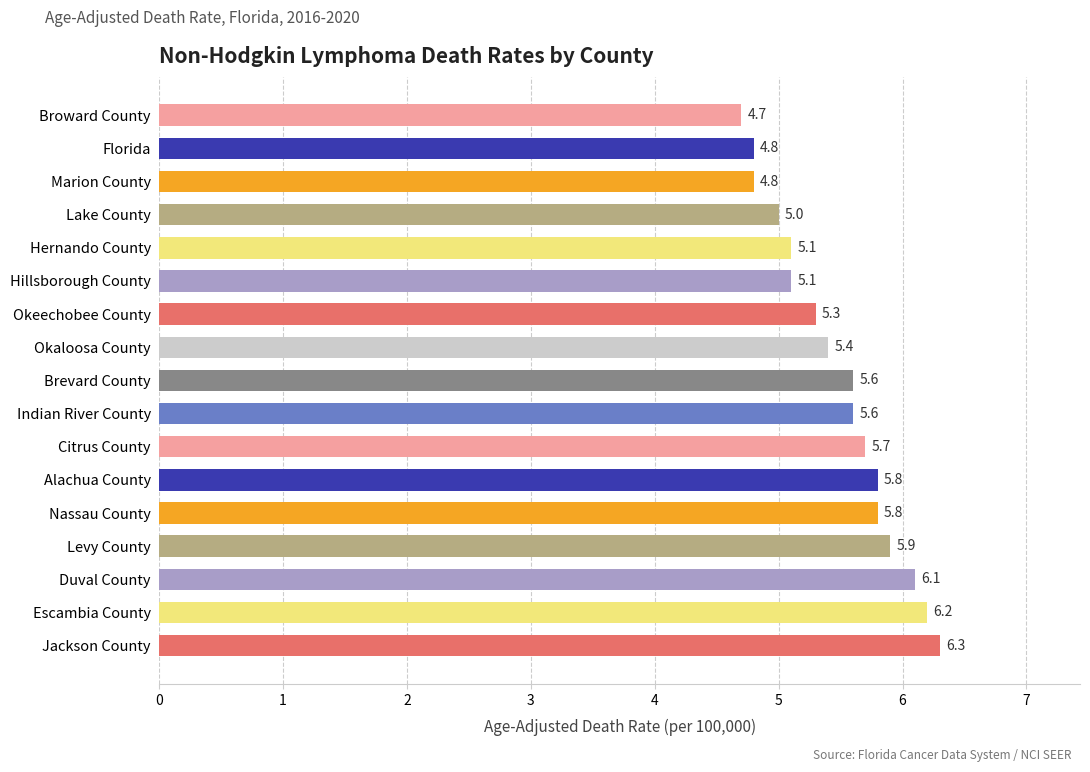

What is the difference between the maximum and second lowest values?

1.5